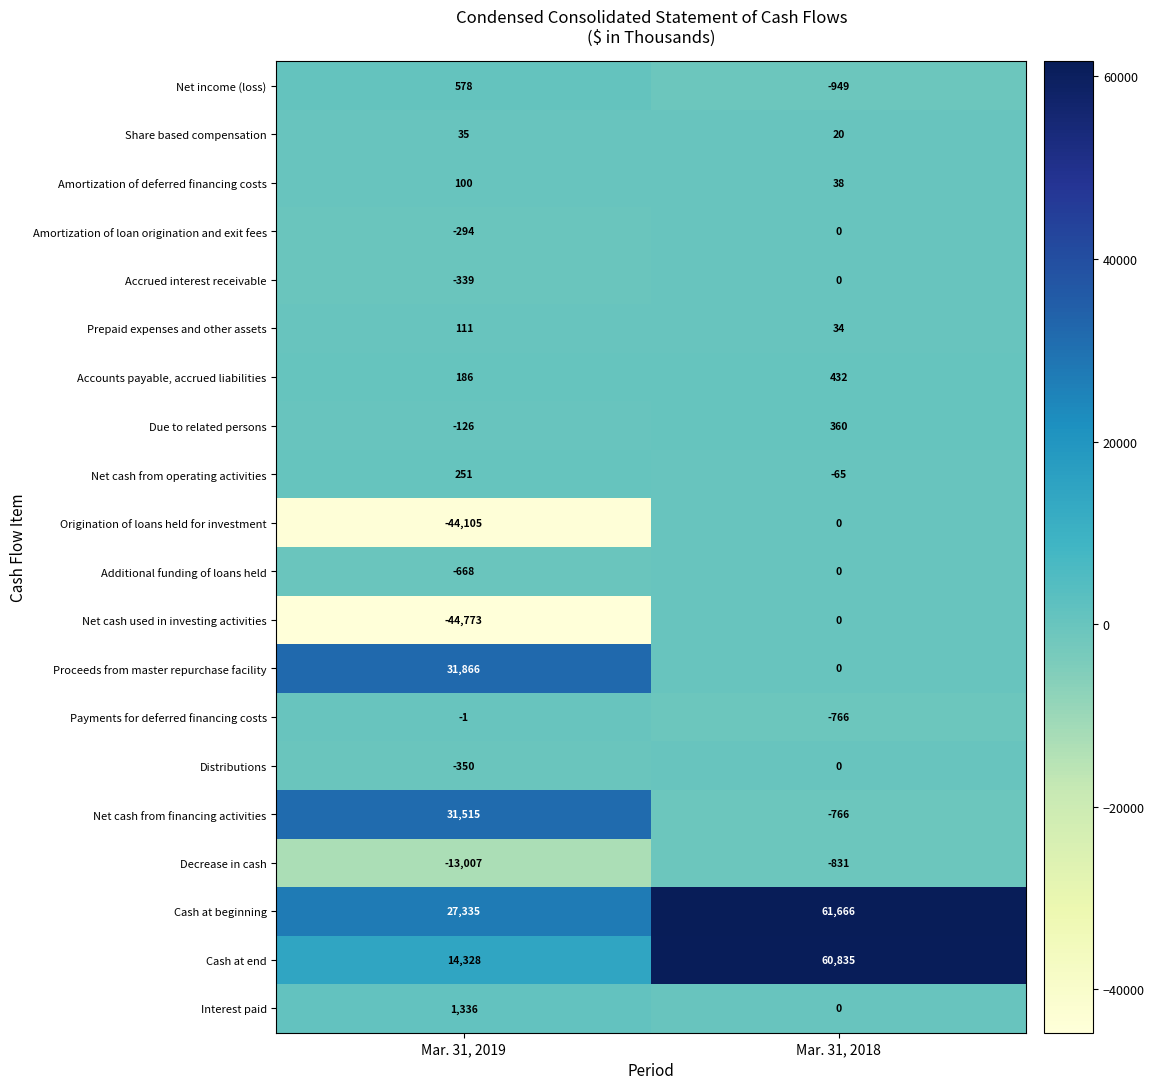

At which category is the sum across all series the highest?

Mar. 31, 2018